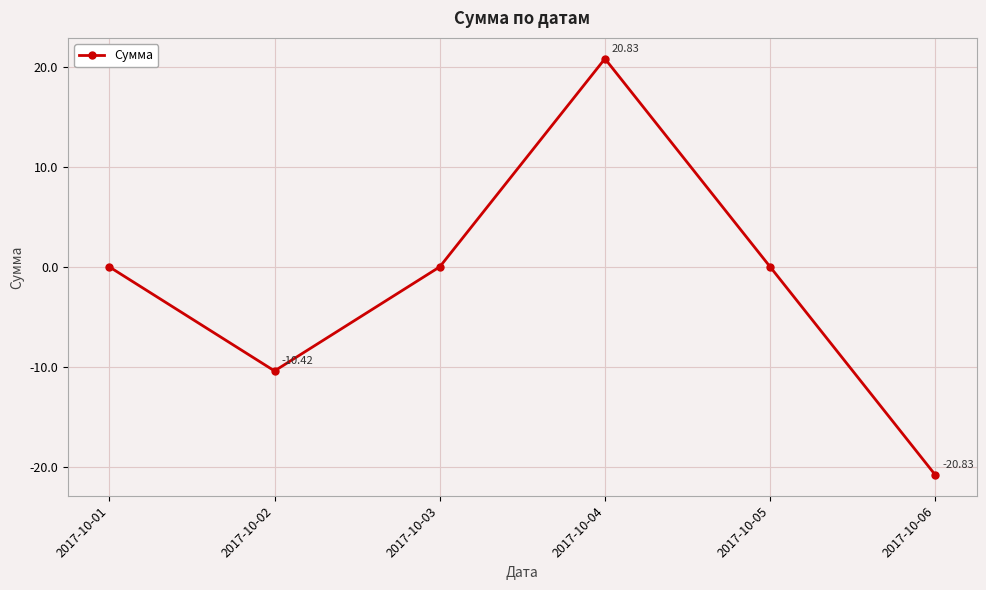

Where is the first local maximum?

2017-10-04